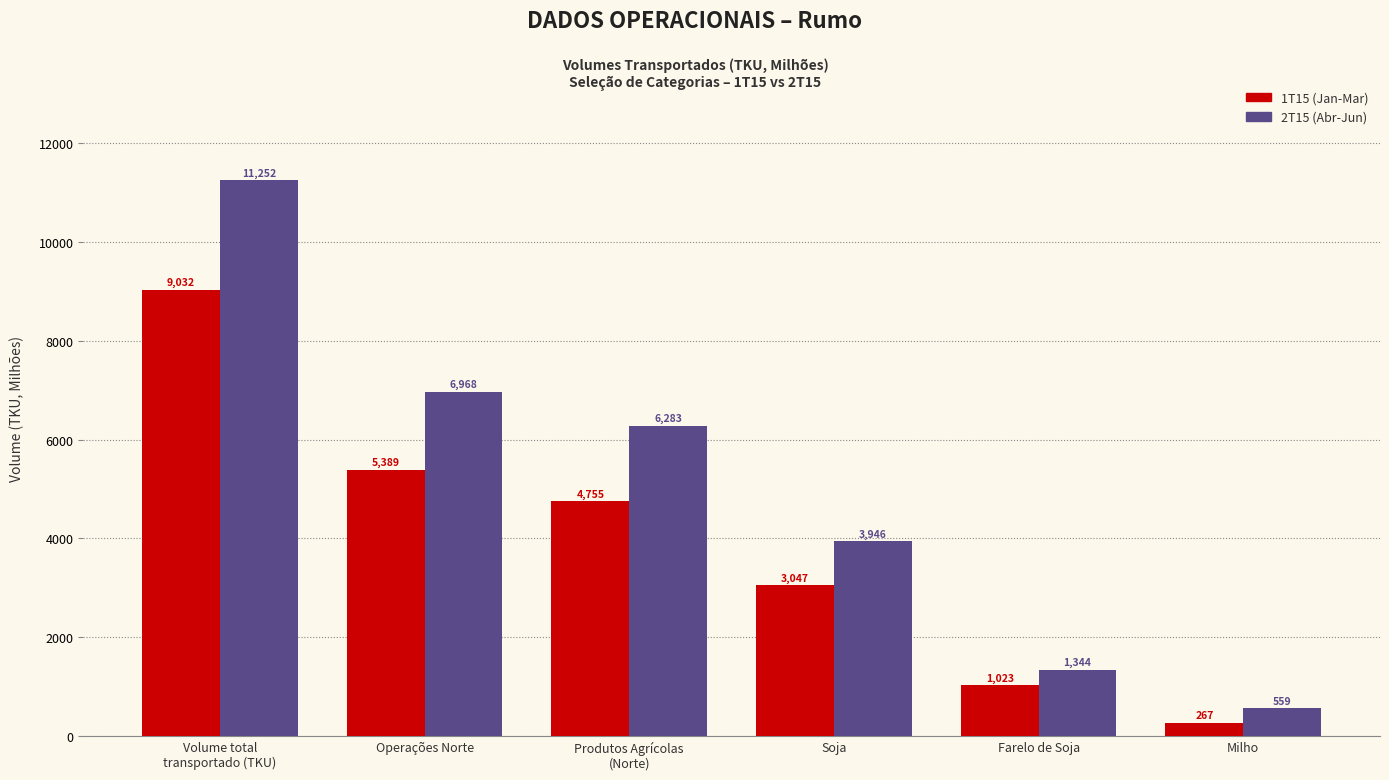

True or false: 2T15 (Abr-Jun) has a value of 11251.7 at Volume total
transportado (TKU).

True